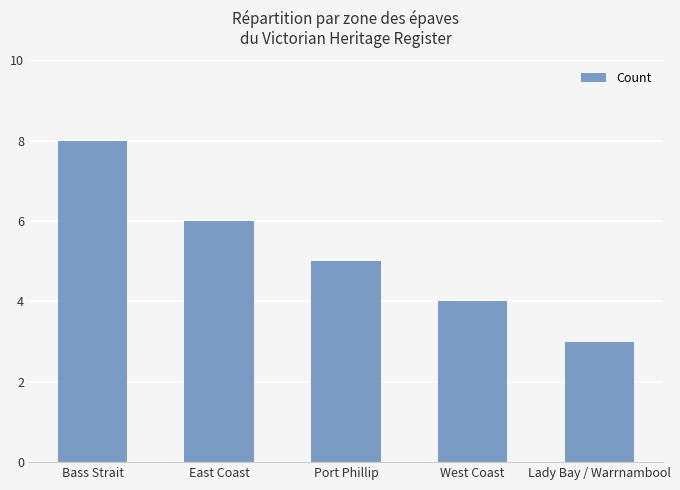

Which has a higher value, West Coast or East Coast?

East Coast